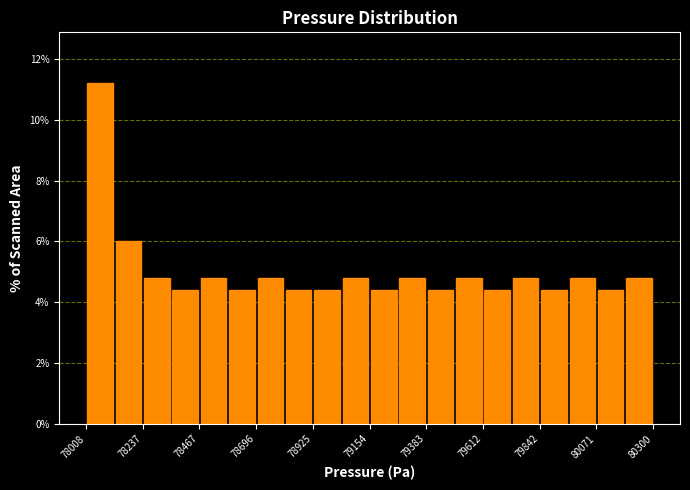

Read against the x-axis, roughly where is the centre of the tallest bar?

78050